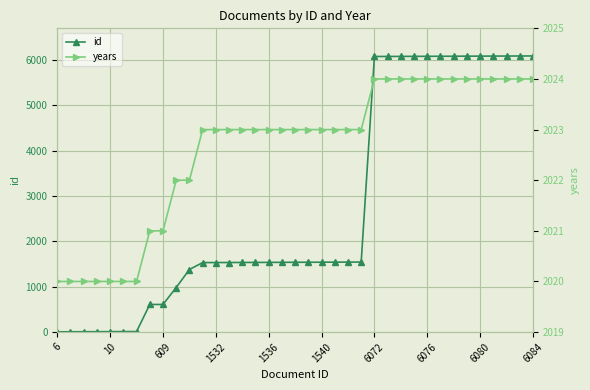

How many data points does each series have?

37